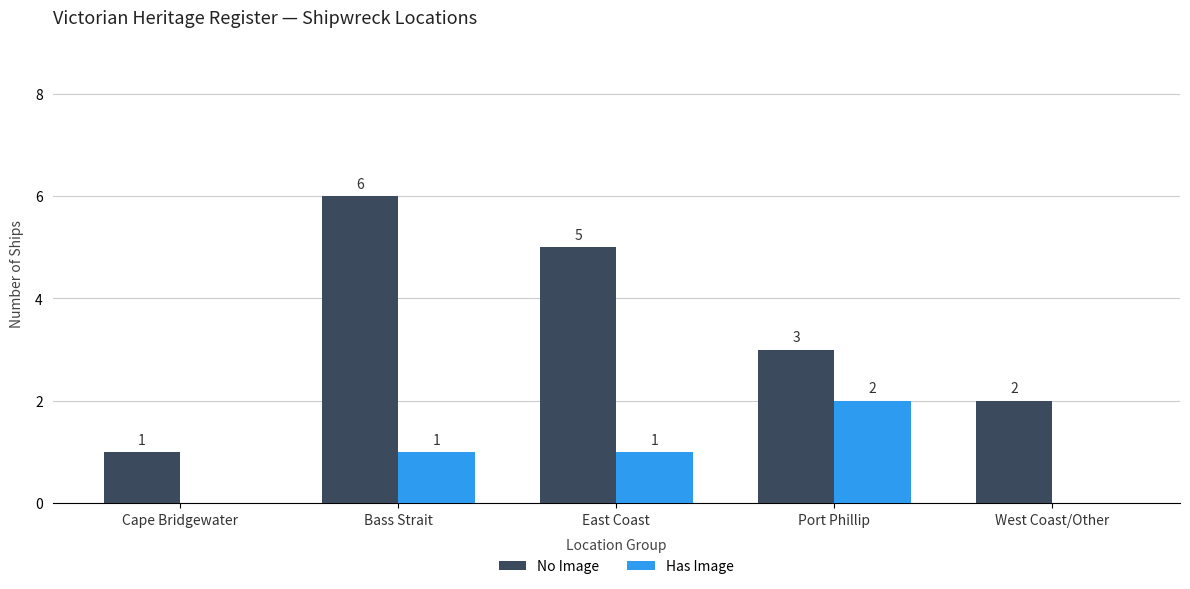

What are all the series names shown in the legend?

No Image, Has Image